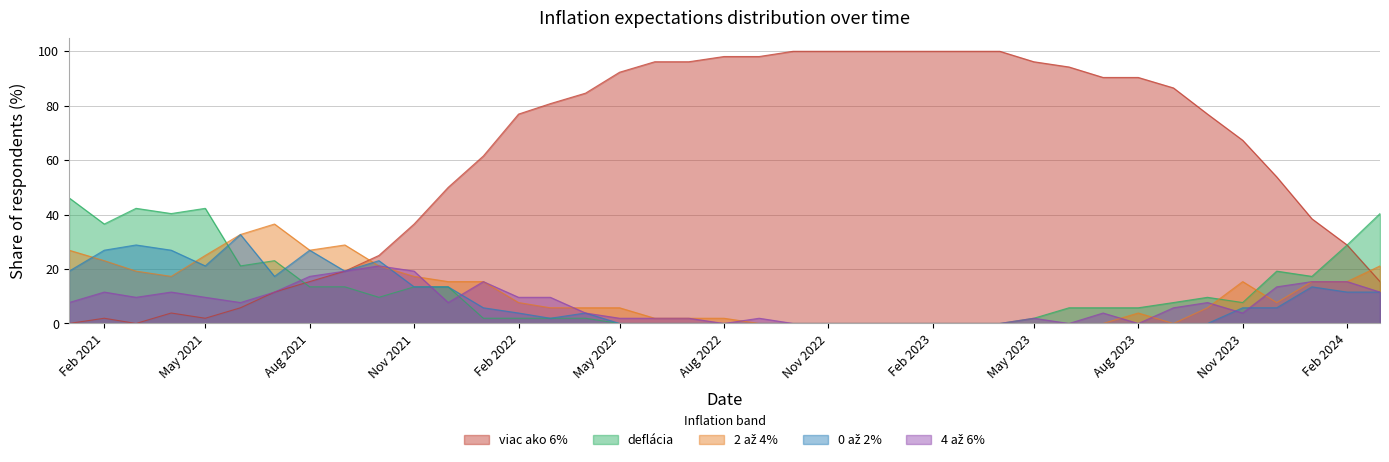

Is the value of 2 až 4% at 2023-06-01 greater than the value of viac ako 6% at 2023-03-01?

No